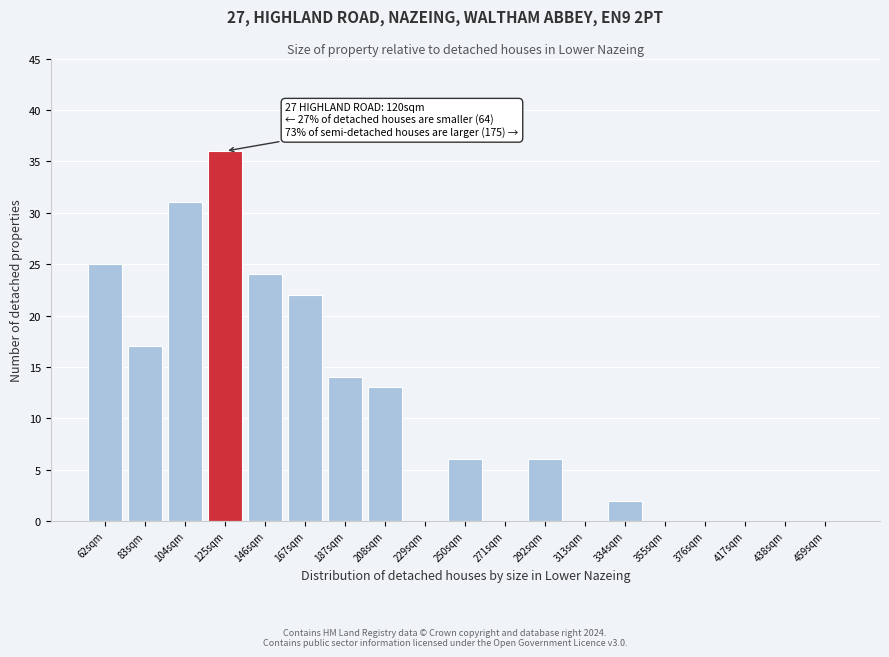

Reading left to right, list all the values displayed in this chart.

62sqm=25	83sqm=17	104sqm=31	125sqm=36	146sqm=24	167sqm=22	187sqm=14	208sqm=13	229sqm=0	250sqm=6	271sqm=0	292sqm=6	313sqm=0	334sqm=2	355sqm=0	376sqm=0	417sqm=0	438sqm=0	459sqm=0